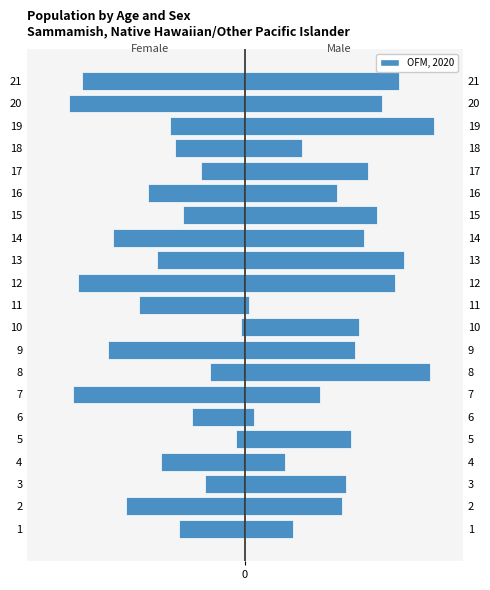

How many data points are less than -19?

10